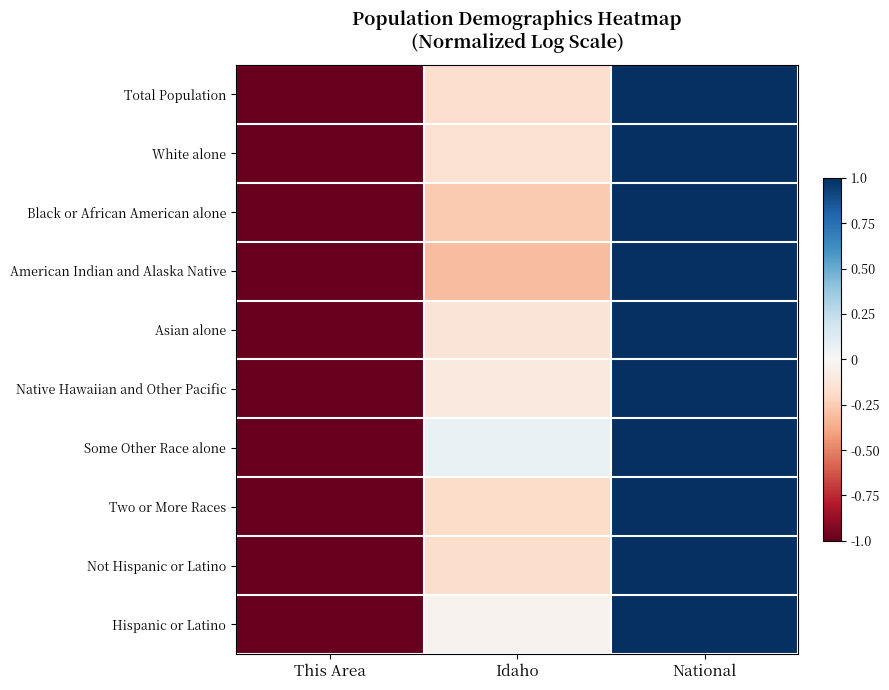

At which category is the sum across all series the highest?

National